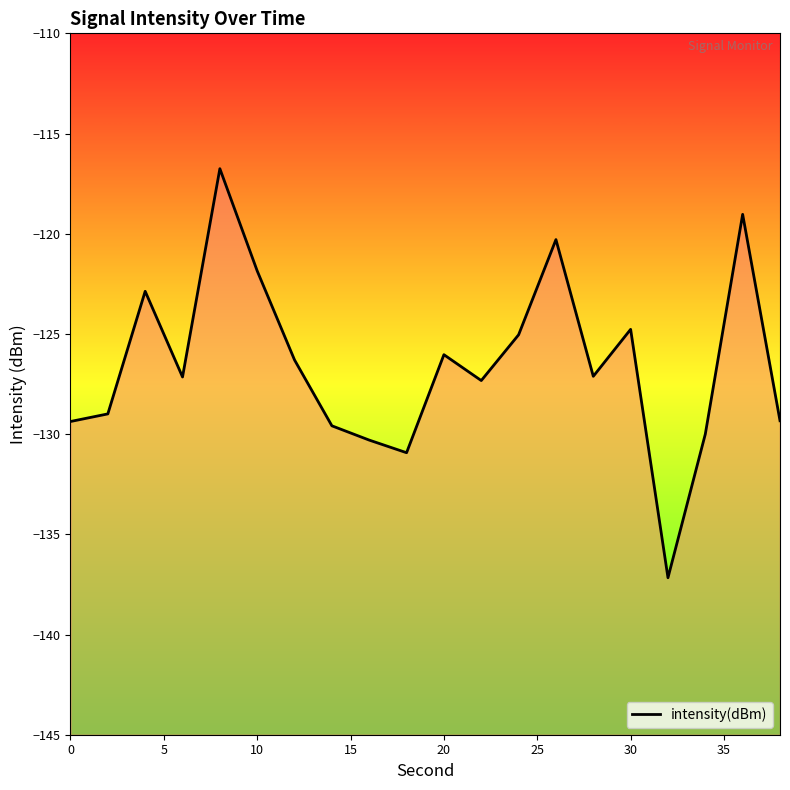

Count the number of categories in the chart.

20